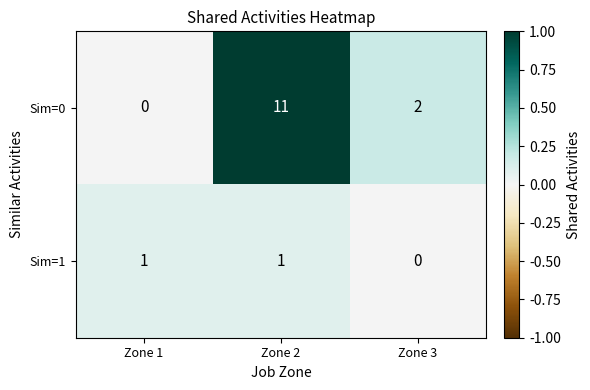

How many distinct data groups are displayed?

2